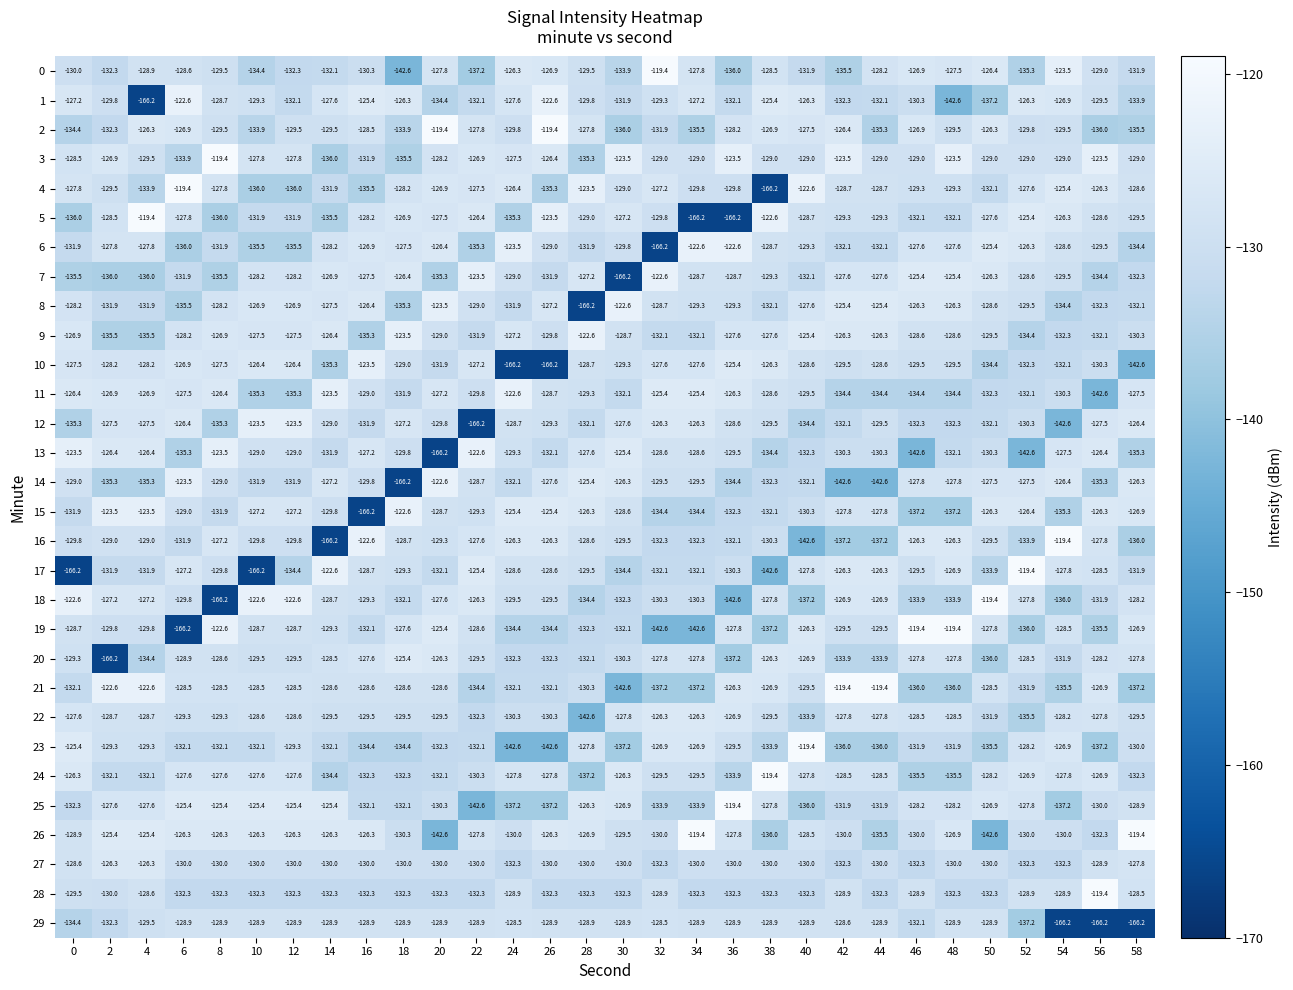

What is the difference between the highest and lowest values at 44?

23.2